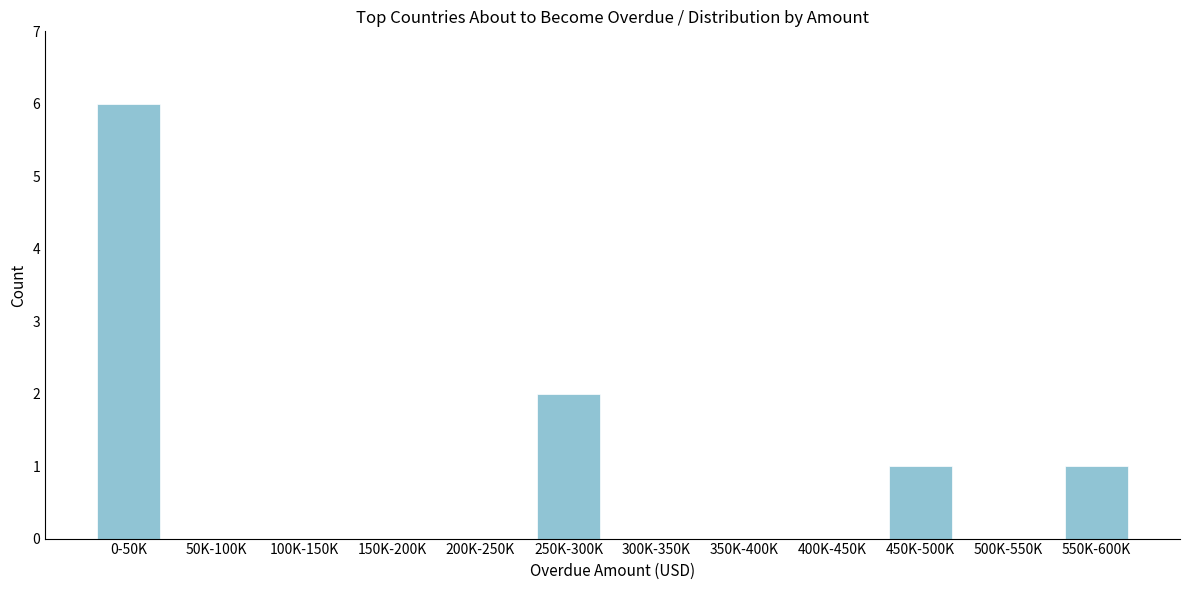

Reading left to right, transcribe all the data shown in this chart.

0-50K=6	50K-100K=0	100K-150K=0	150K-200K=0	200K-250K=0	250K-300K=2	300K-350K=0	350K-400K=0	400K-450K=0	450K-500K=1	500K-550K=0	550K-600K=1